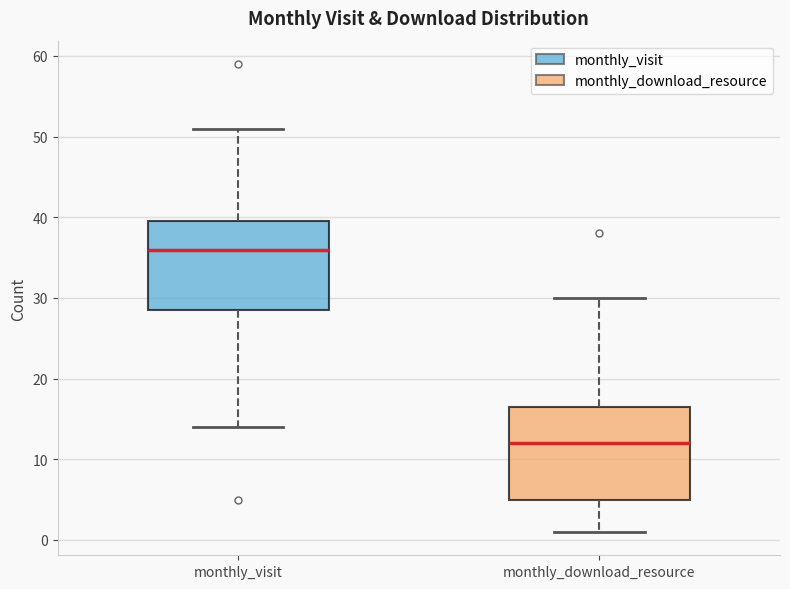

Which box's median line is the highest?

monthly_visit